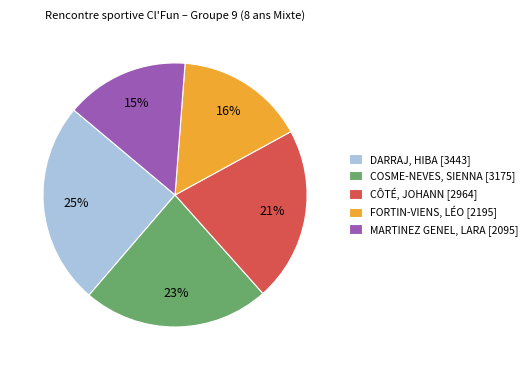

Does COSME-NEVES, SIENNA account for over 50% of the chart?

No